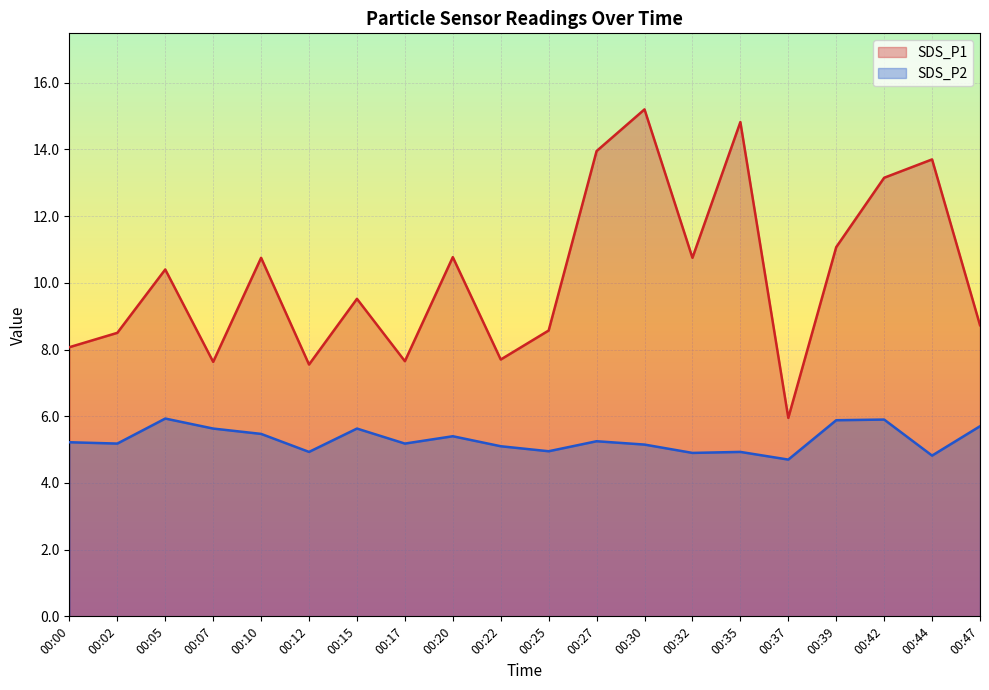

The value of SDS_P2 at 00:37 is 8.0. True or false?

False